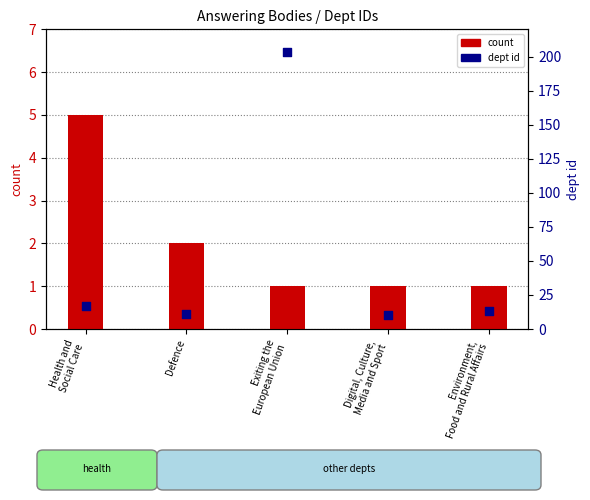

Which series has the widest spread of Y values?

dept id